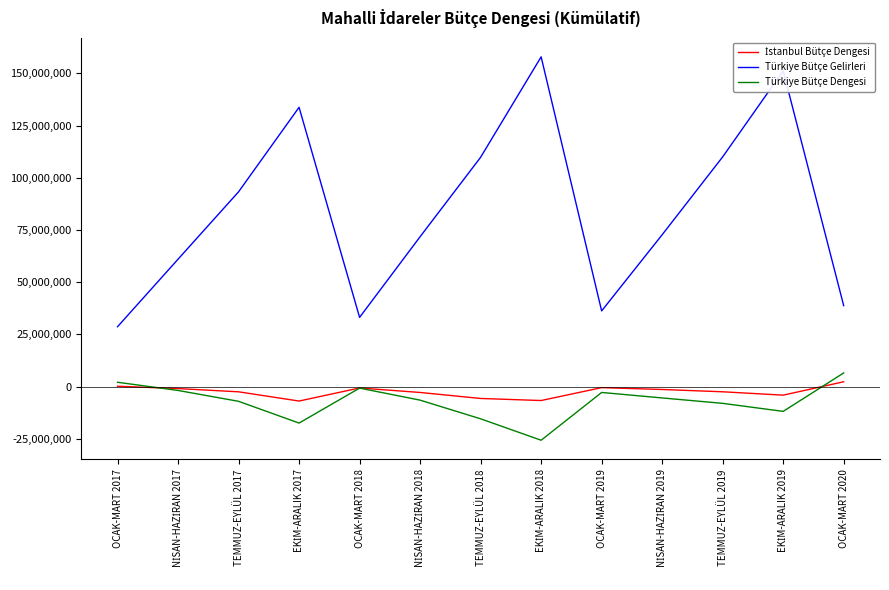

Which series has the largest total across all categories?

Türkiye Bütçe Gelirleri